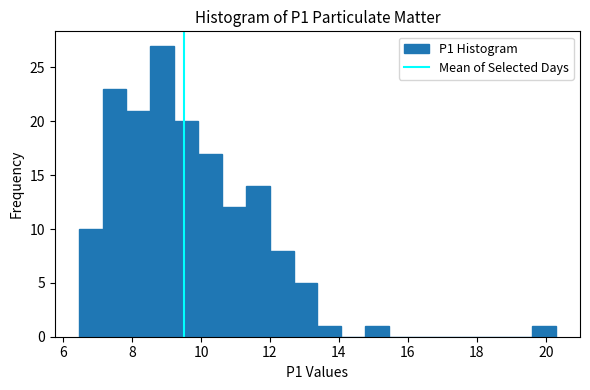

Read against the x-axis, roughly where is the centre of the tallest bar?

8.8